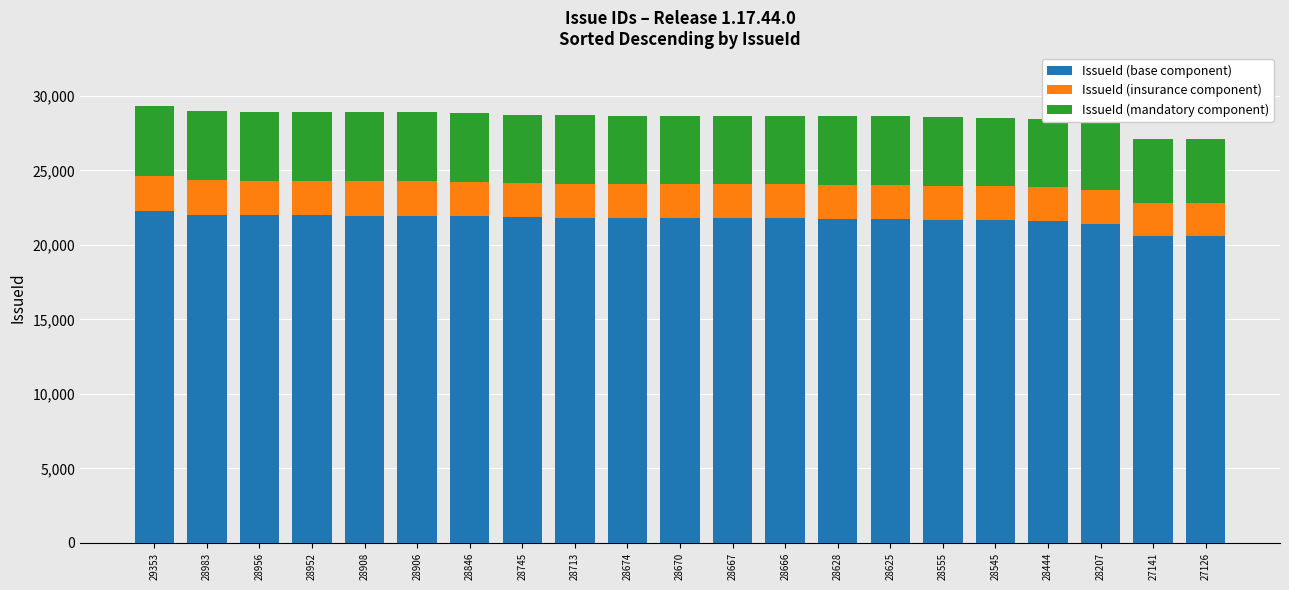

What is the total value across all series at 28906?

28906.0